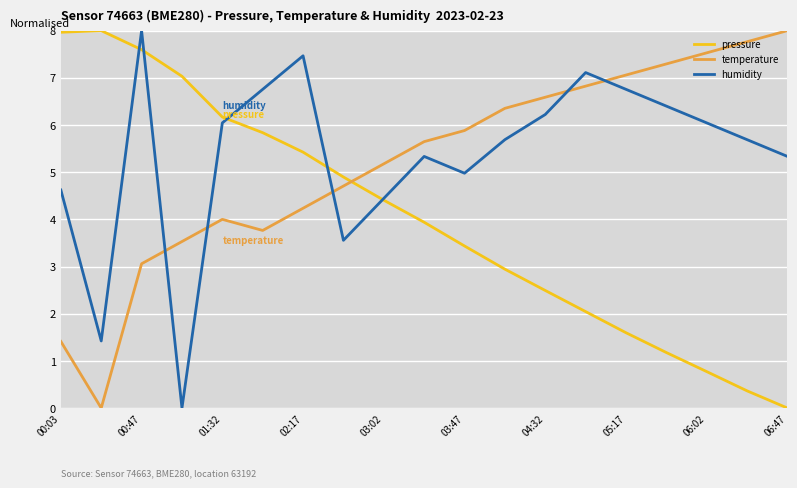

After their last crossing, which series has the higher values: humidity or temperature?

temperature